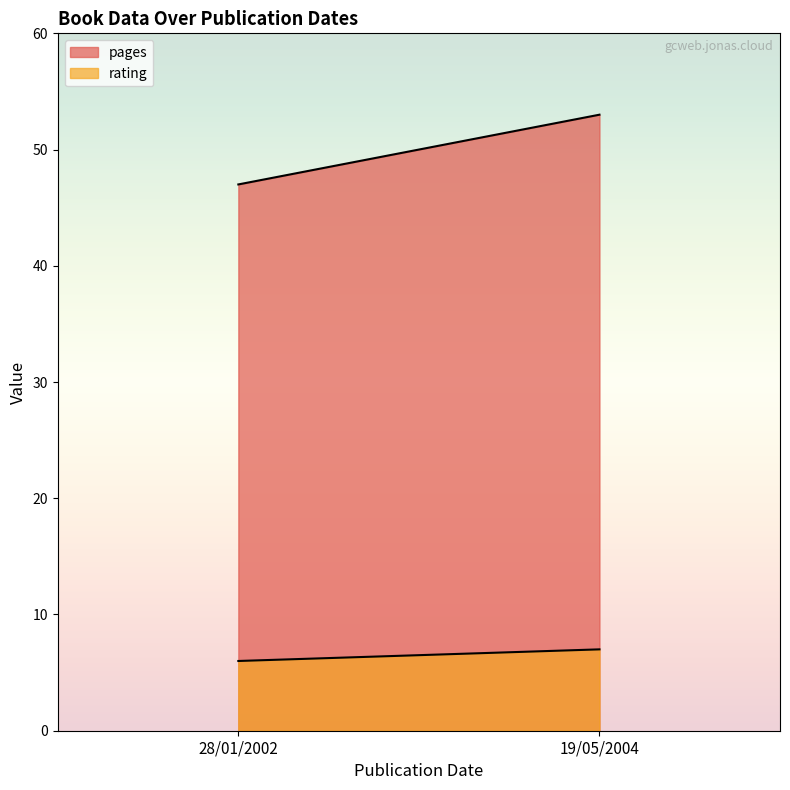

List the series in order of their peak value, lowest first.

rating, pages